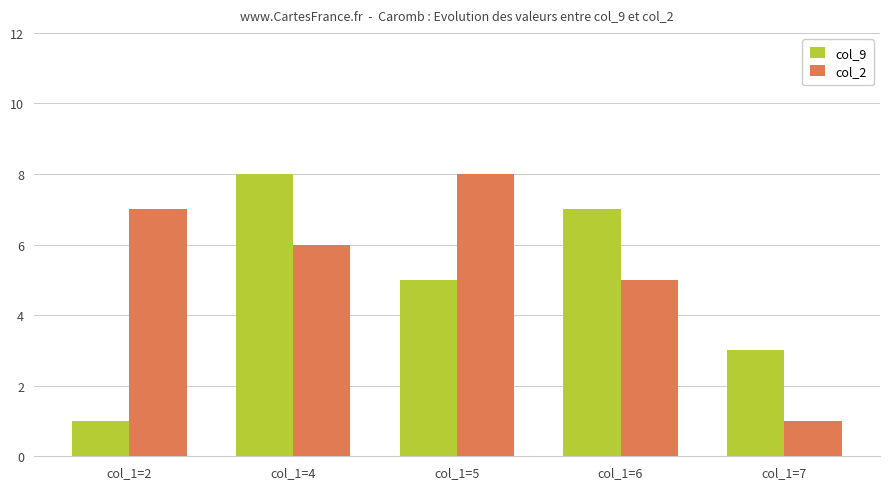

Which series has the largest total across all categories?

col_2